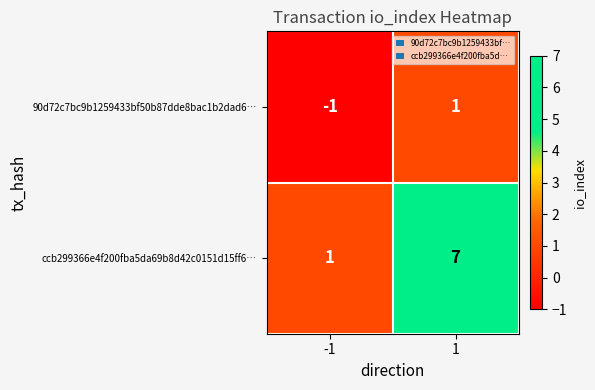

What is the total value across all series at 1?

8